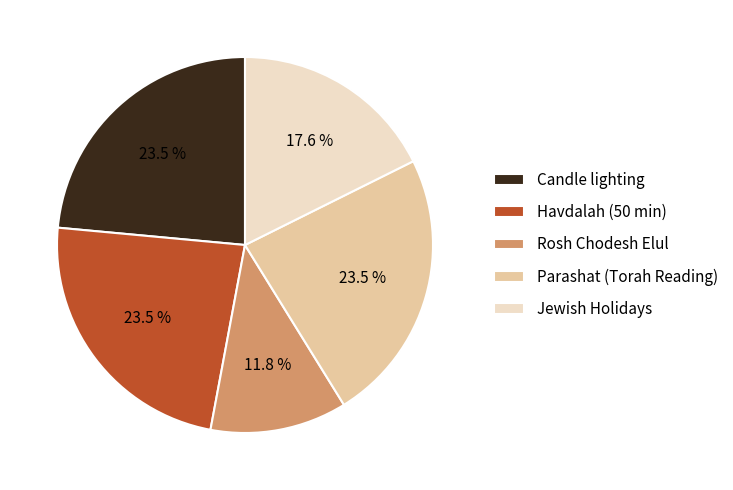

Does any single category account for the majority?

No